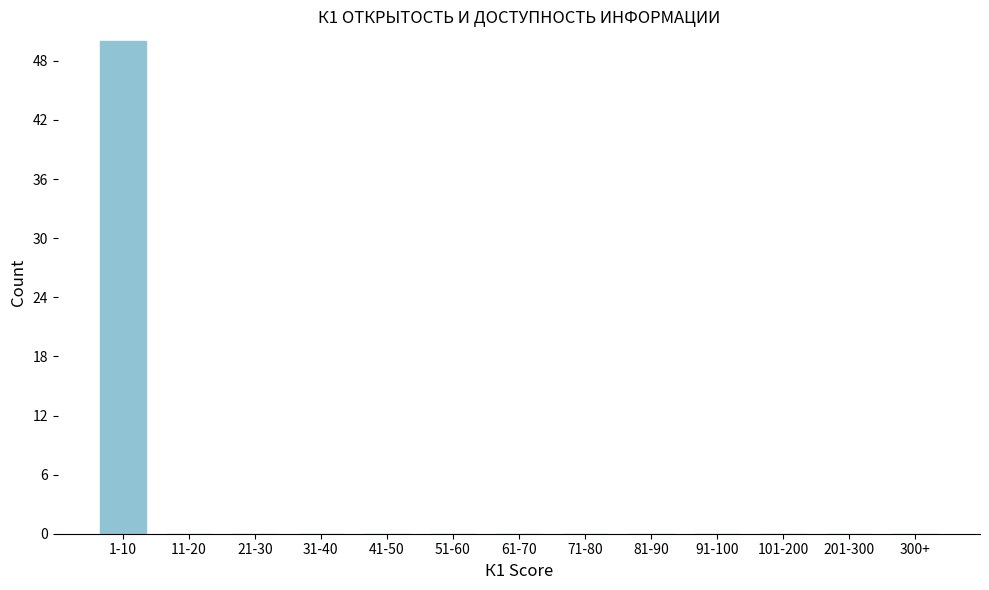

Reading left to right, extract all data points from this chart.

1-10=50	11-20=0	21-30=0	31-40=0	41-50=0	51-60=0	61-70=0	71-80=0	81-90=0	91-100=0	101-200=0	201-300=0	300+=0